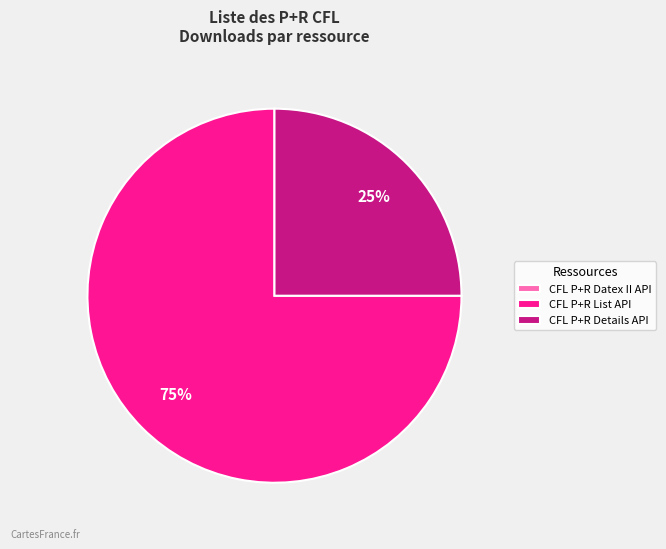

Approximately how many times larger is the value at CFL P+R Details API compared to CFL P+R List API?

0.3